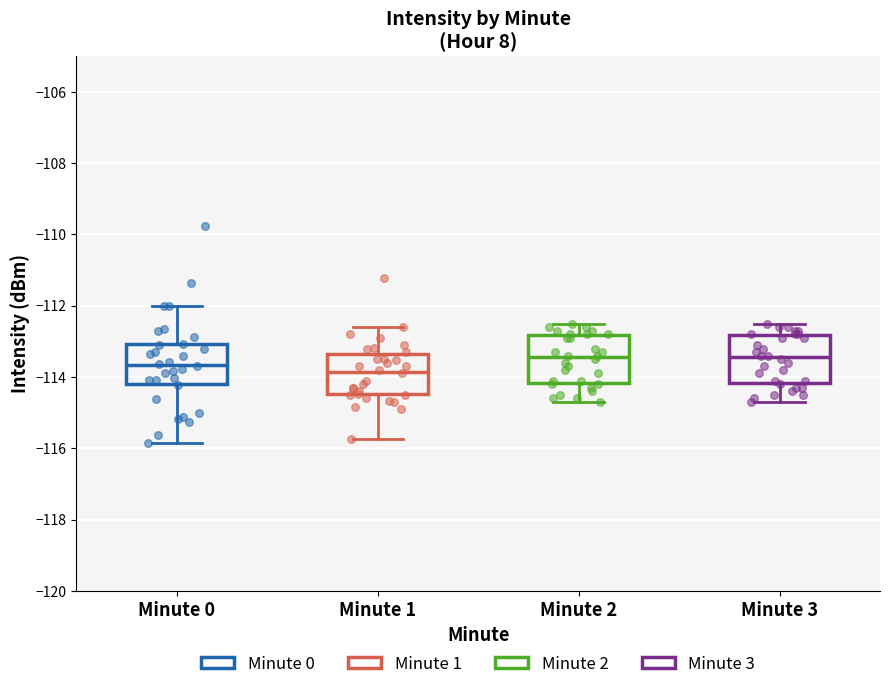

Reading left to right, read every box against the y-axis: the position of its median line, the range the box covers, and the ends of its whiskers. The values are not printed on the chart, so give them approximately, as read against the axis.

Minute 0: median -113.6, box -114.2 to -113.0, whiskers -115.8 to -112.0
Minute 1: median -113.8, box -114.4 to -113.4, whiskers -115.8 to -112.6
Minute 2: median -113.4, box -114.2 to -112.8, whiskers -114.6 to -112.4
Minute 3: median -113.4, box -114.2 to -112.8, whiskers -114.6 to -112.4